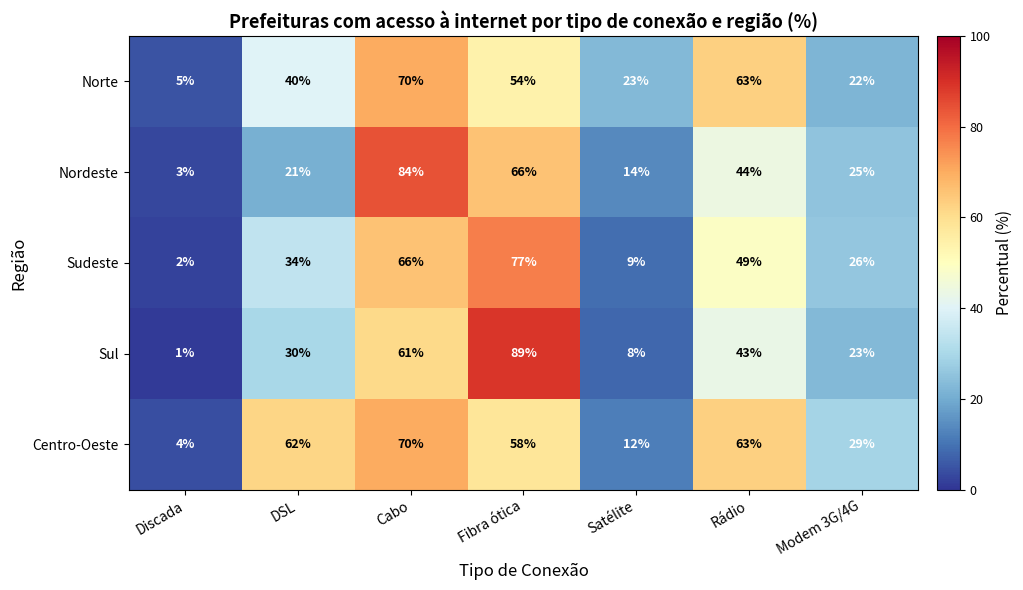

What value does the Sudeste series have at DSL, to the nearest 10?

30